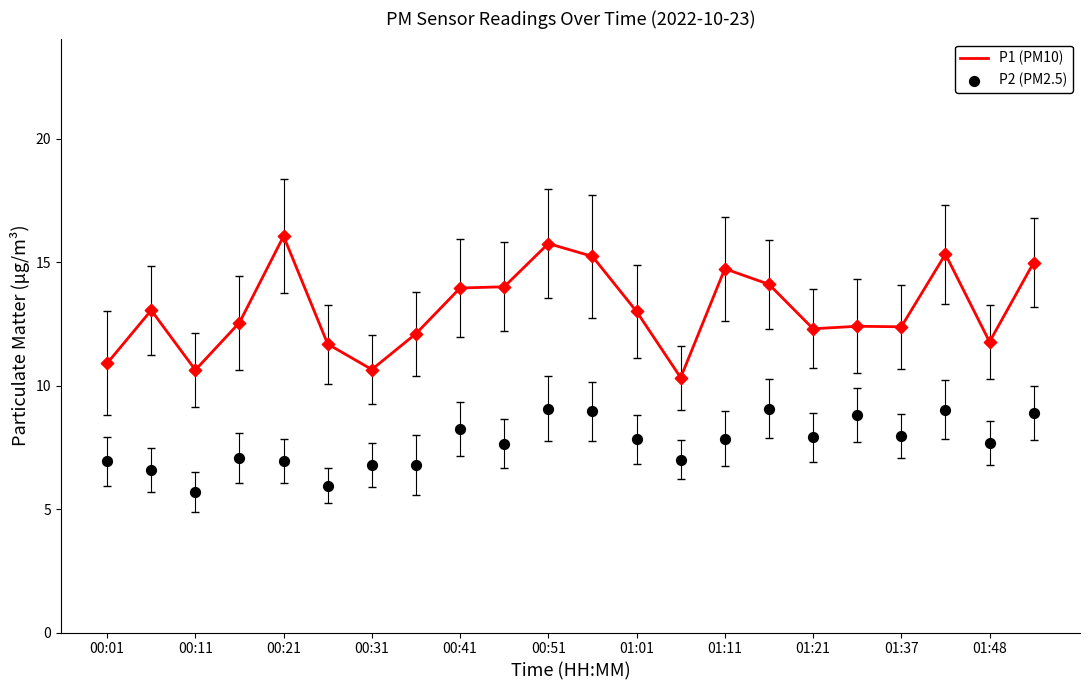

Which series has the widest spread of Y values?

P1 (PM10)